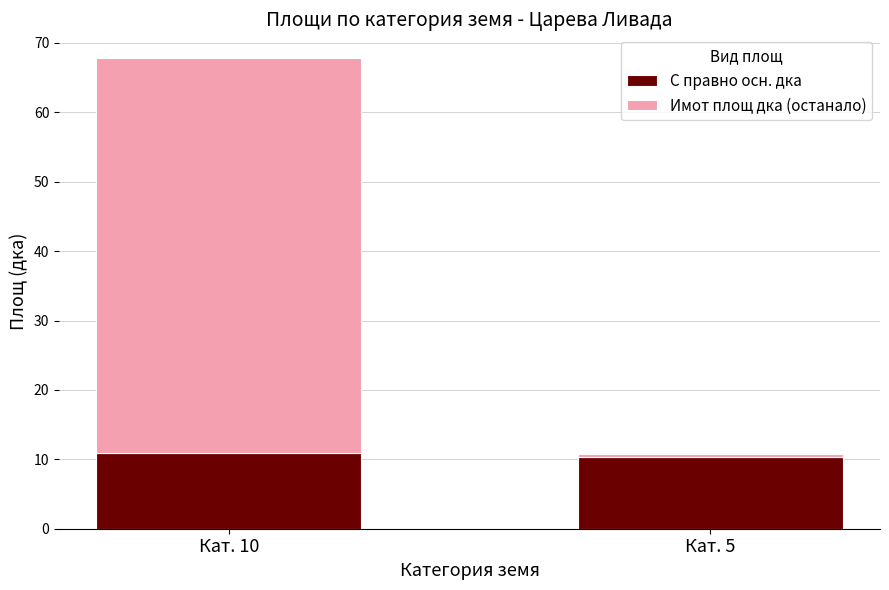

Reading left to right, transcribe the values for С правно осн. дка.

Кат. 10=11.0	Кат. 5=10.3